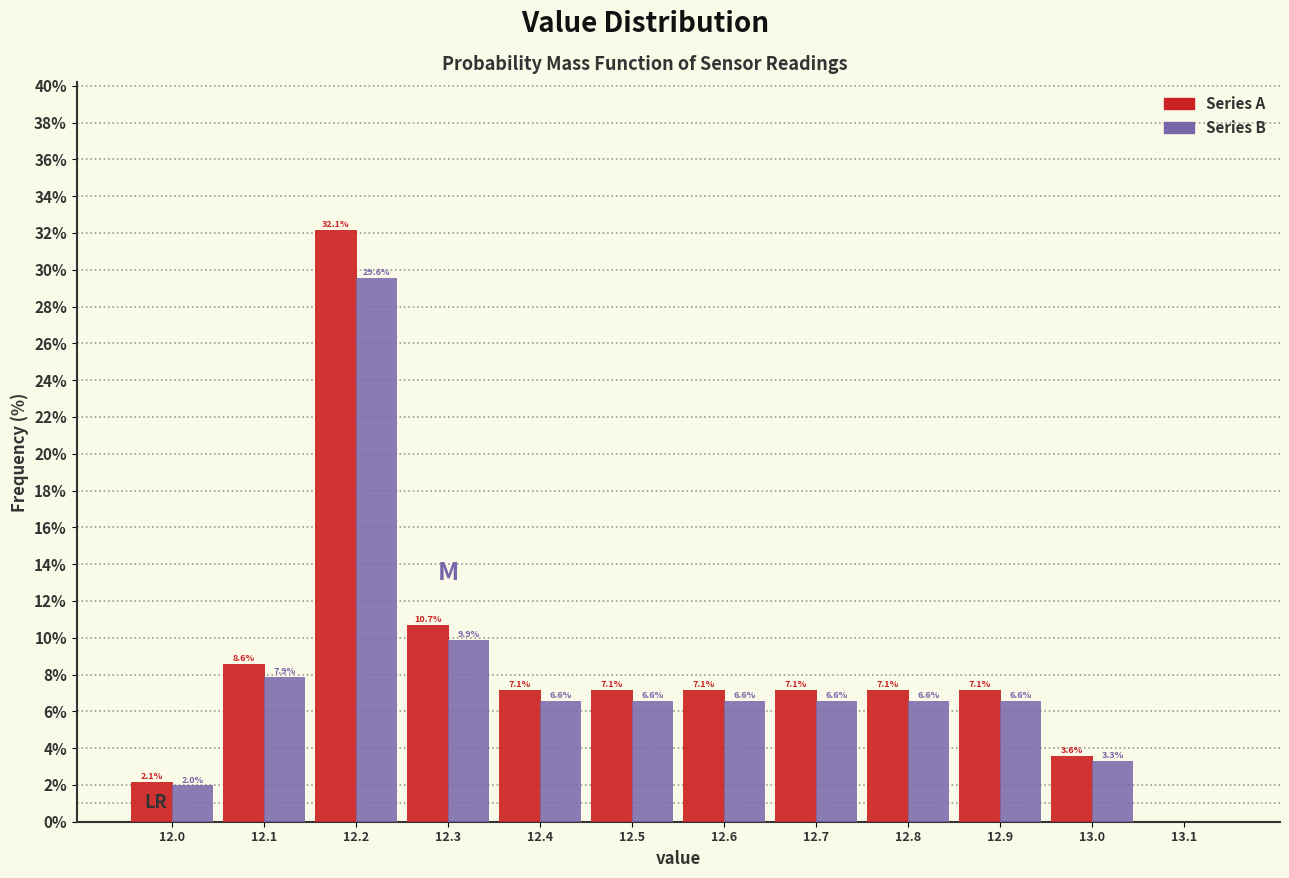

In the Series A series, which range on the x-axis has the tallest bar?

12.15 to 12.25